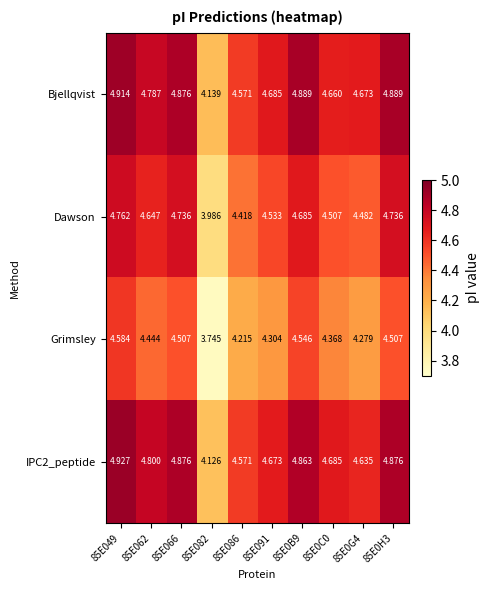

Between 85E049 and 85E0C0, which series saw the biggest shift?

Dawson